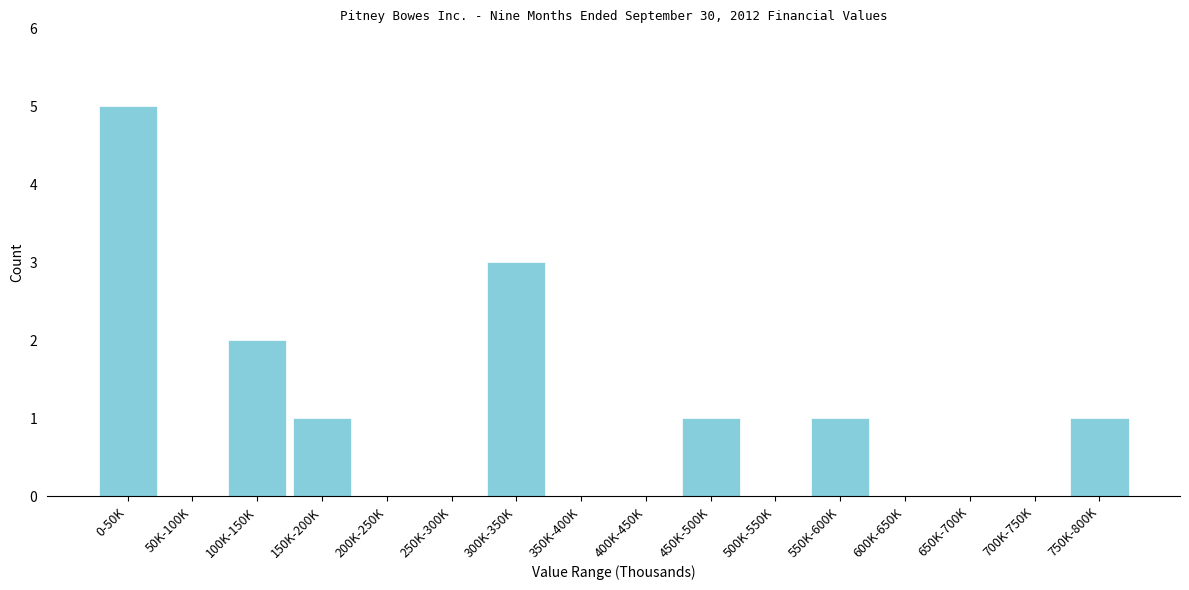

Reading left to right, list all the values displayed in this chart.

0-50K=5	50K-100K=0	100K-150K=2	150K-200K=1	200K-250K=0	250K-300K=0	300K-350K=3	350K-400K=0	400K-450K=0	450K-500K=1	500K-550K=0	550K-600K=1	600K-650K=0	650K-700K=0	700K-750K=0	750K-800K=1